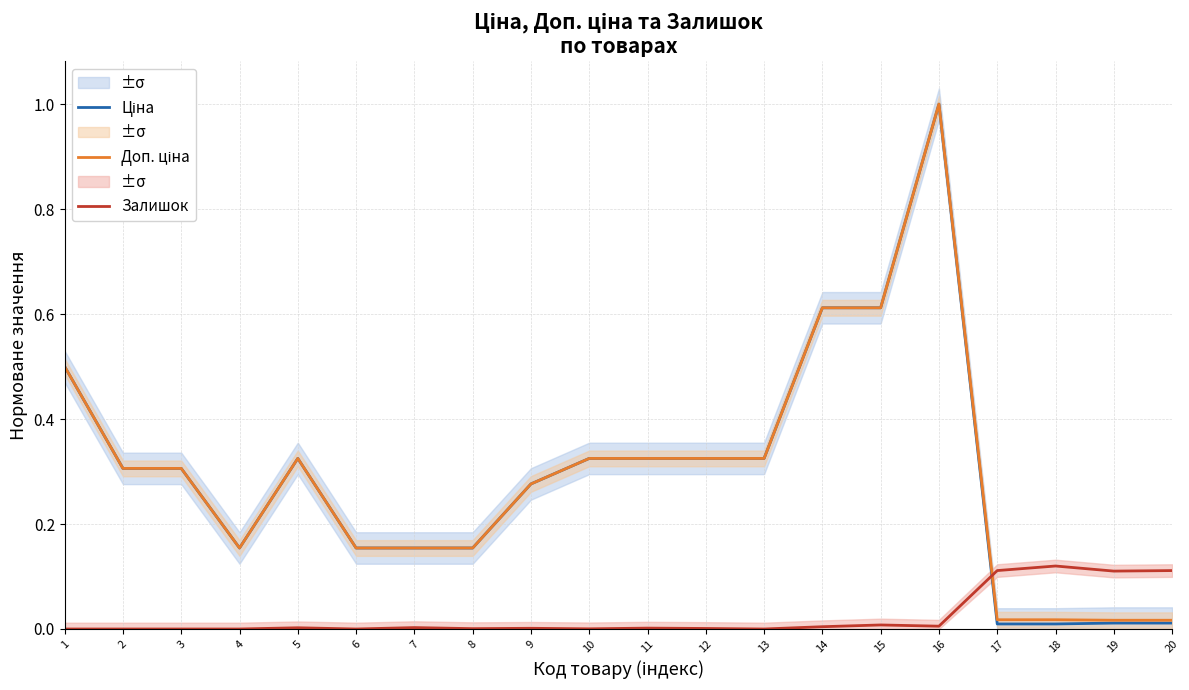

Which series has the largest range (max minus min)?

Ціна